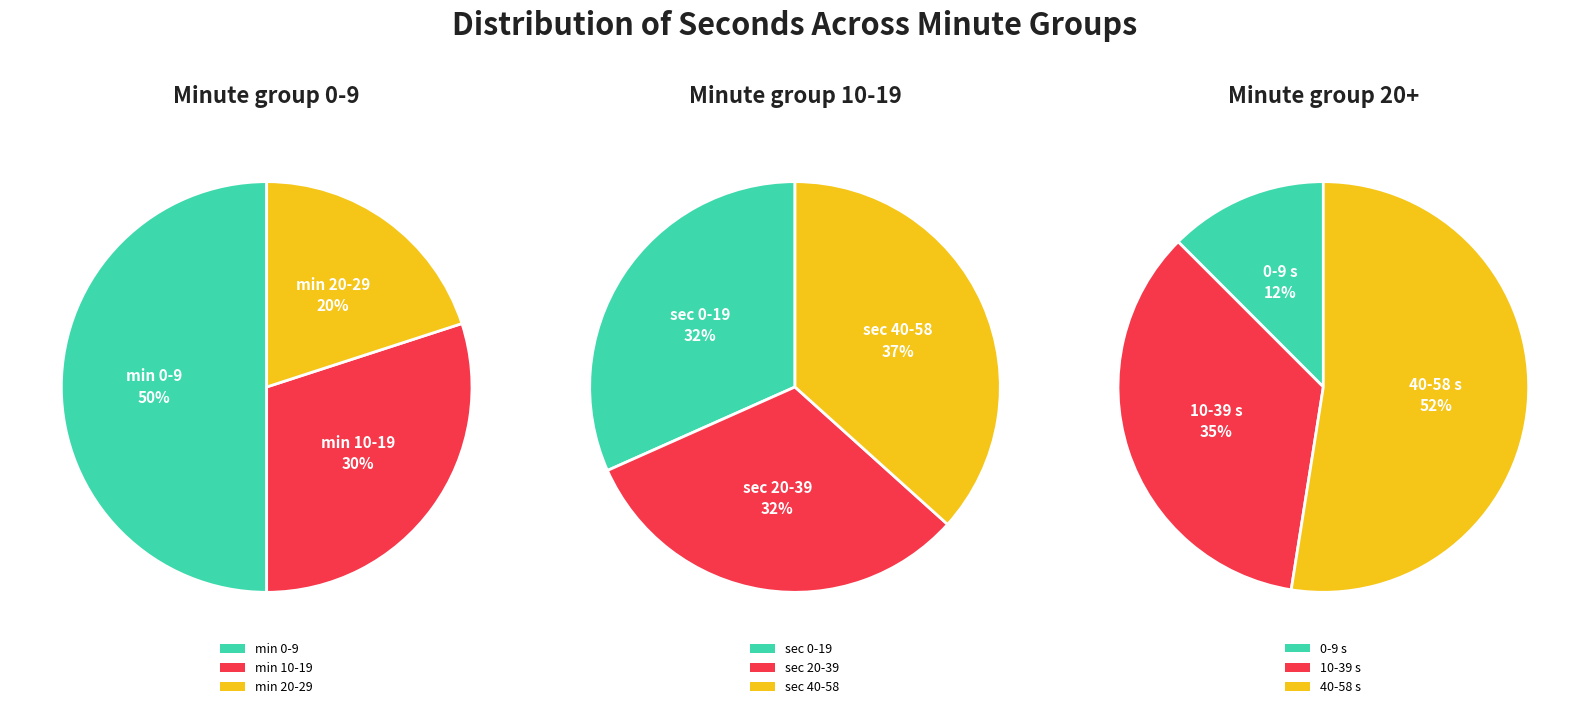

Does 0 account for over 50% of the chart?

No